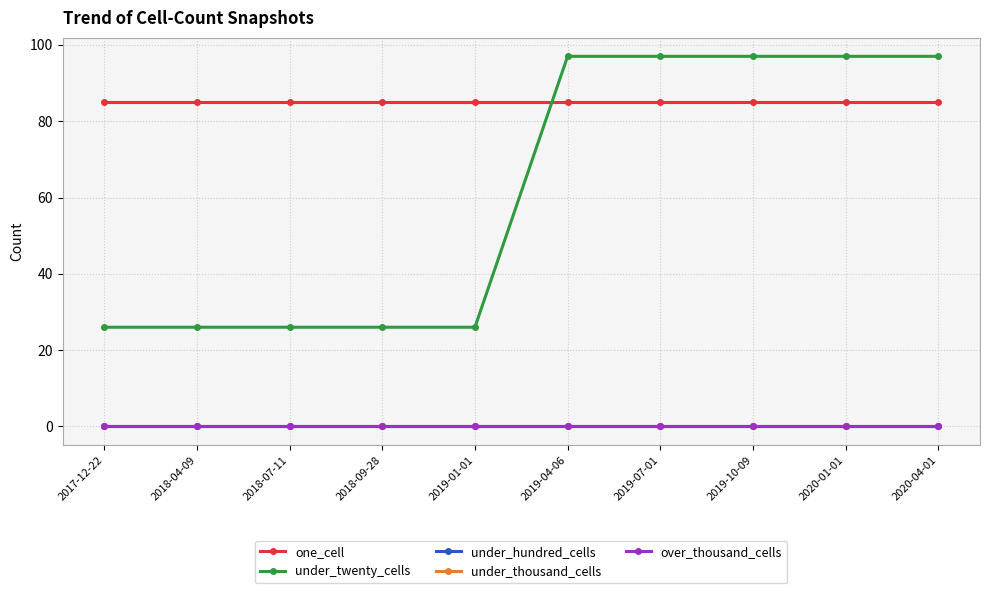

Does the chart have visible grid lines?

Yes